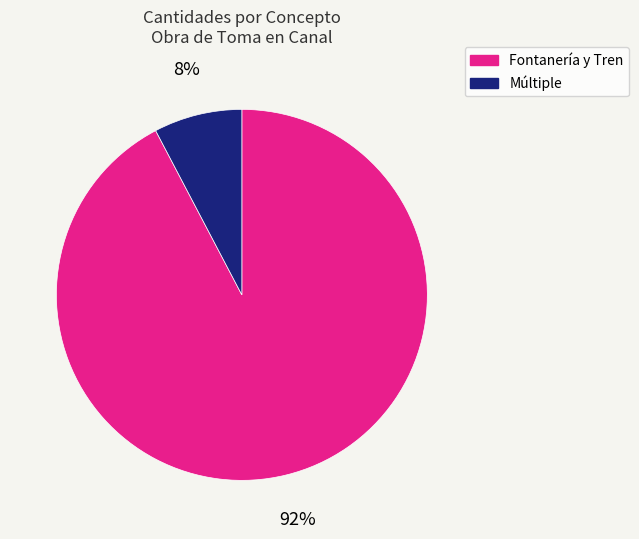

To the nearest percent, what is the average slice percentage?

50%